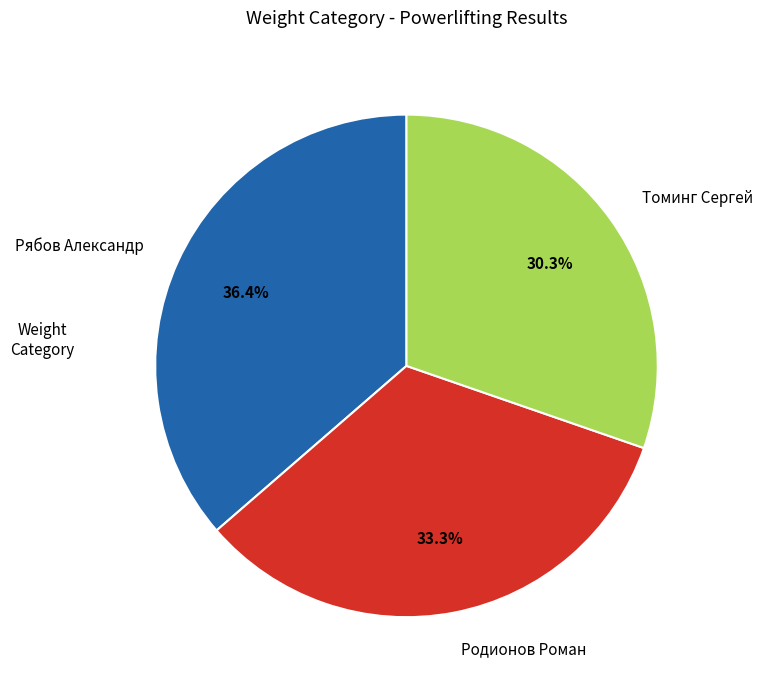

Does any single category account for the majority?

No